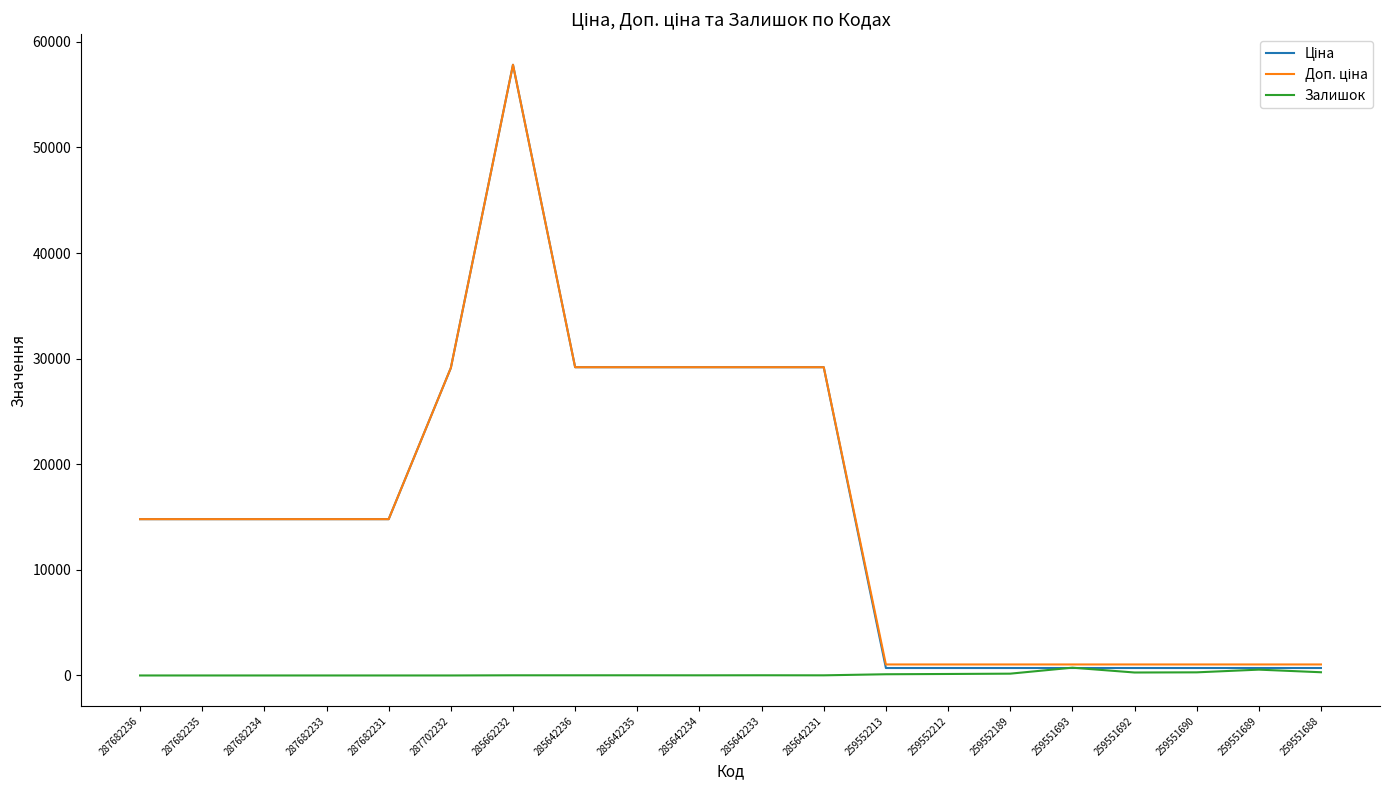

At which category is the sum across all series the highest?

285662232